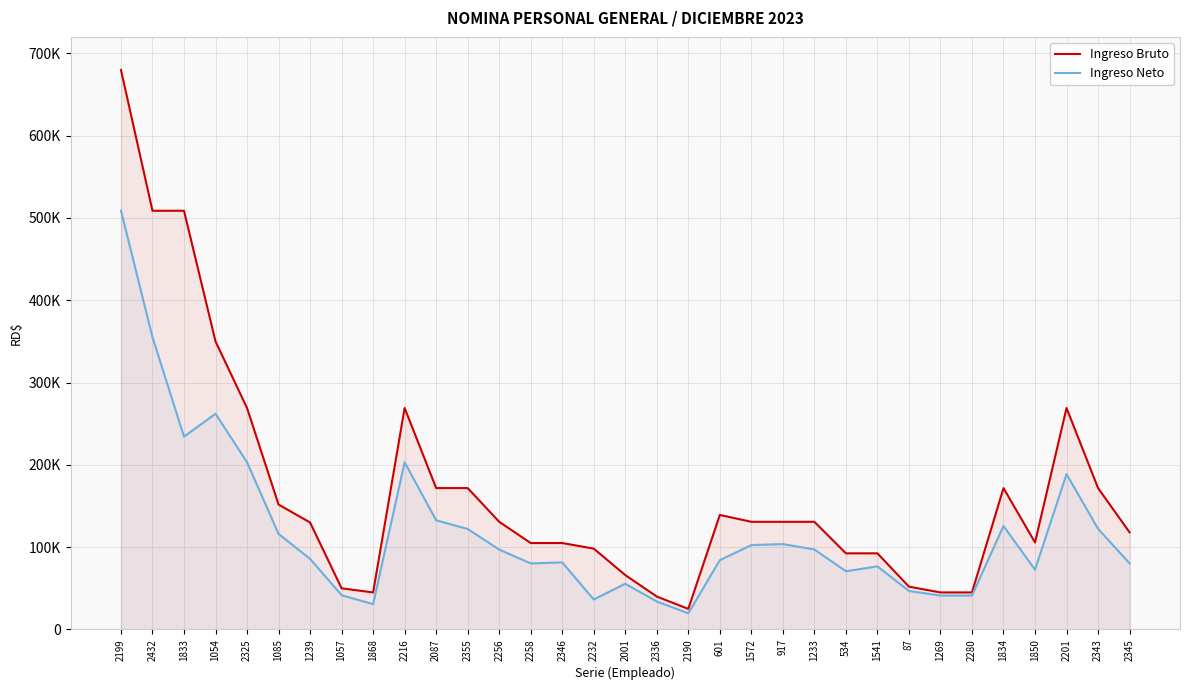

Which category has the lowest value in the Ingreso Bruto series?

2190